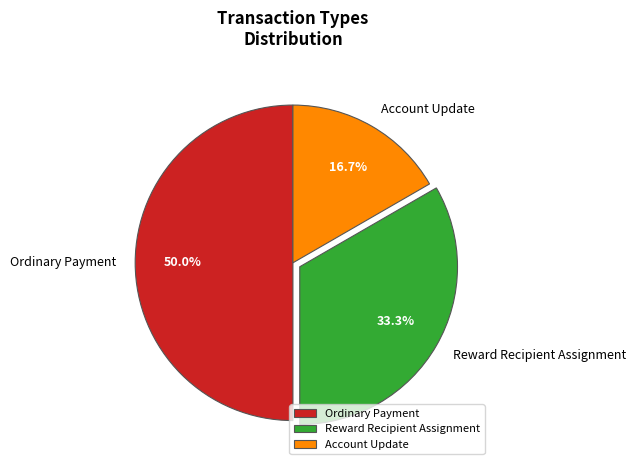

Combined, what portion of the pie is Reward Recipient Assignment and Account Update?

50.0%